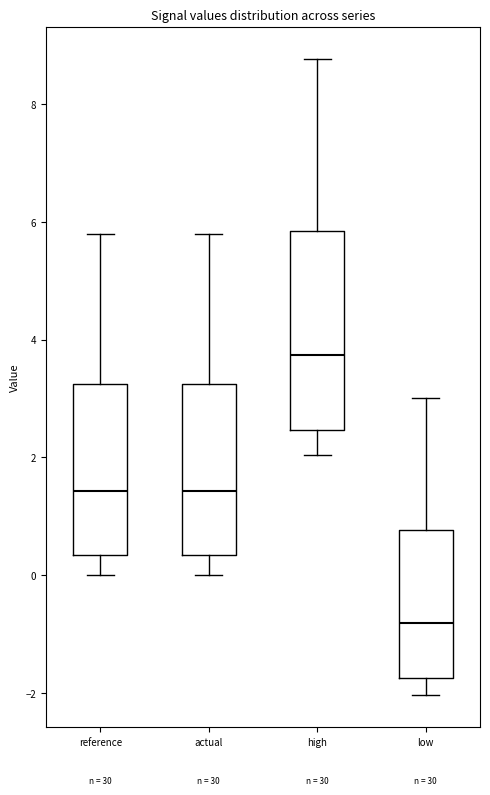

Where is the upper edge of the box for low on the y-axis? The values are not printed on the chart, so give them approximately, as read against the axis.

0.8